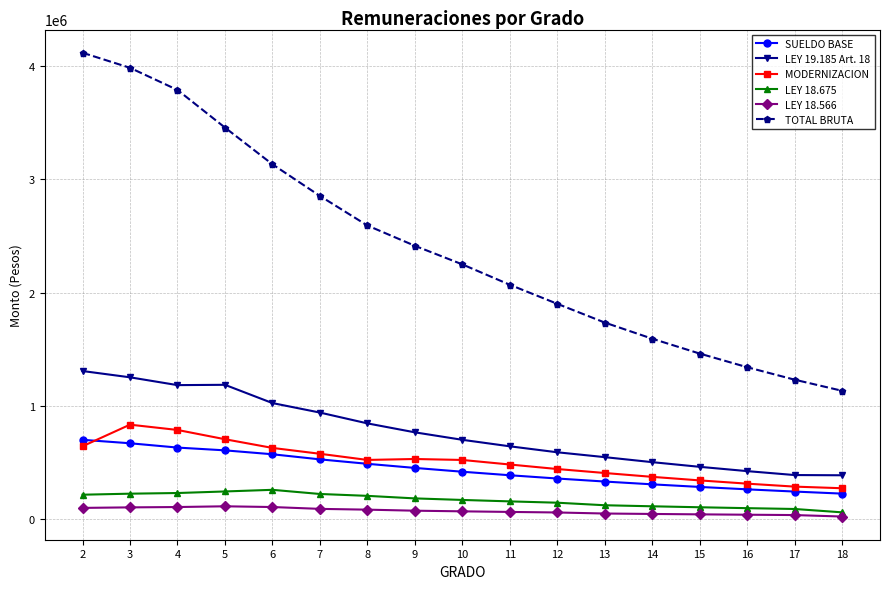

What is the average value of the TOTAL BRUTA series?

2415496